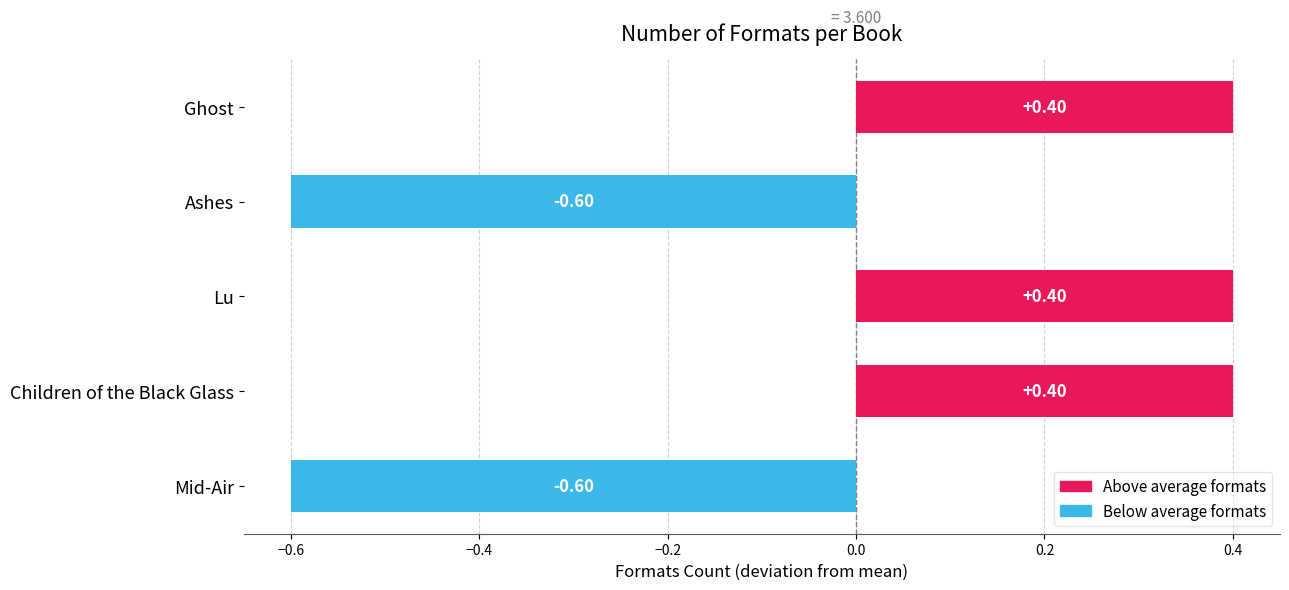

How many values are below 4?

2